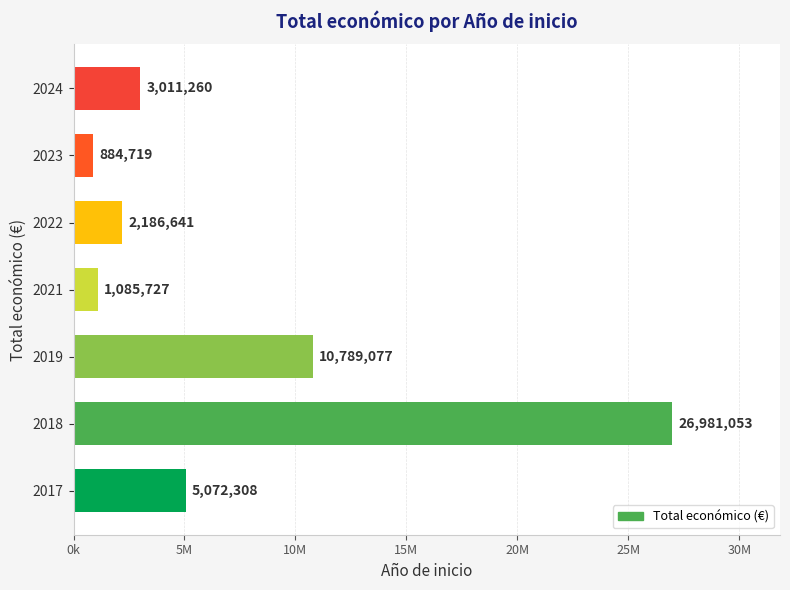

List the labels in order of value, smallest first.

2023, 2021, 2022, 2024, 2017, 2019, 2018